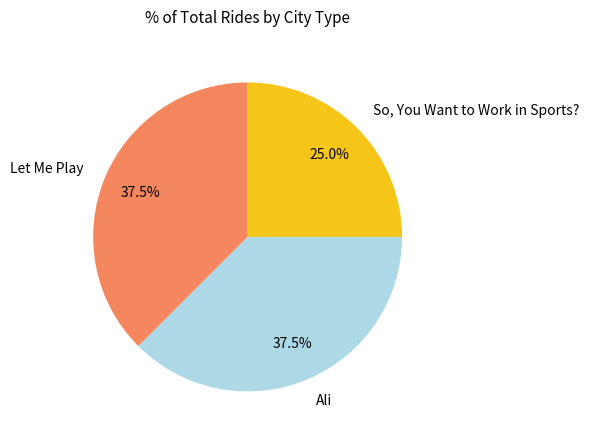

To the nearest percent, what is the combined percentage of Let Me Play and Ali?

75%